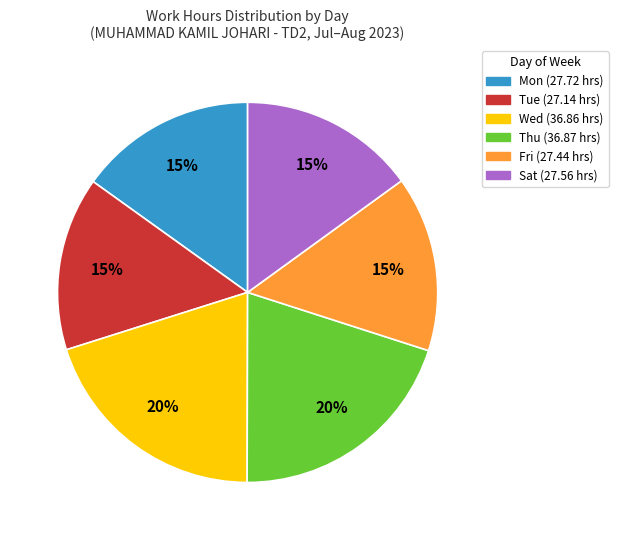

How many slices are in this pie chart?

6